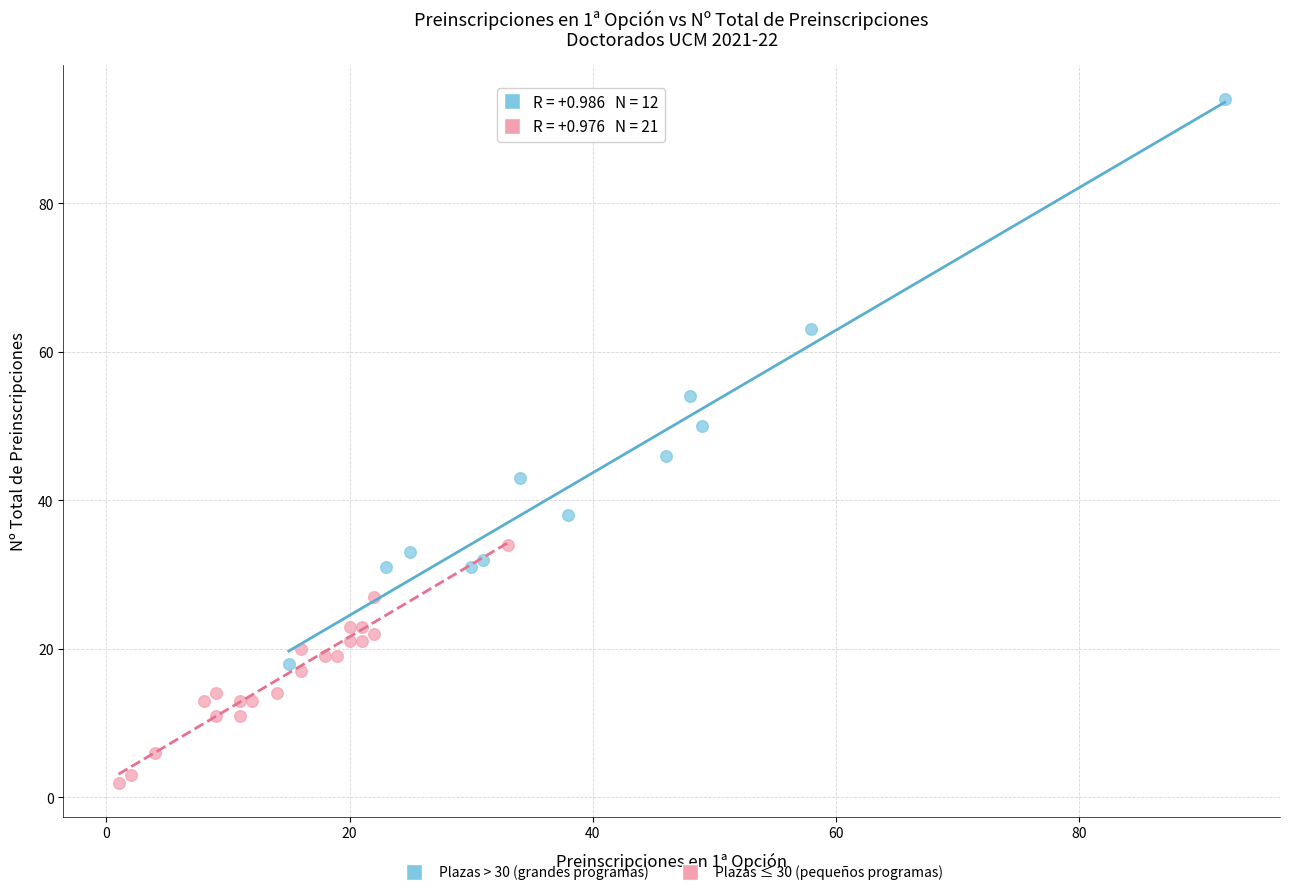

Which series reaches the minimum Y coordinate?

Plazas ≤ 30 (pequeños programas)